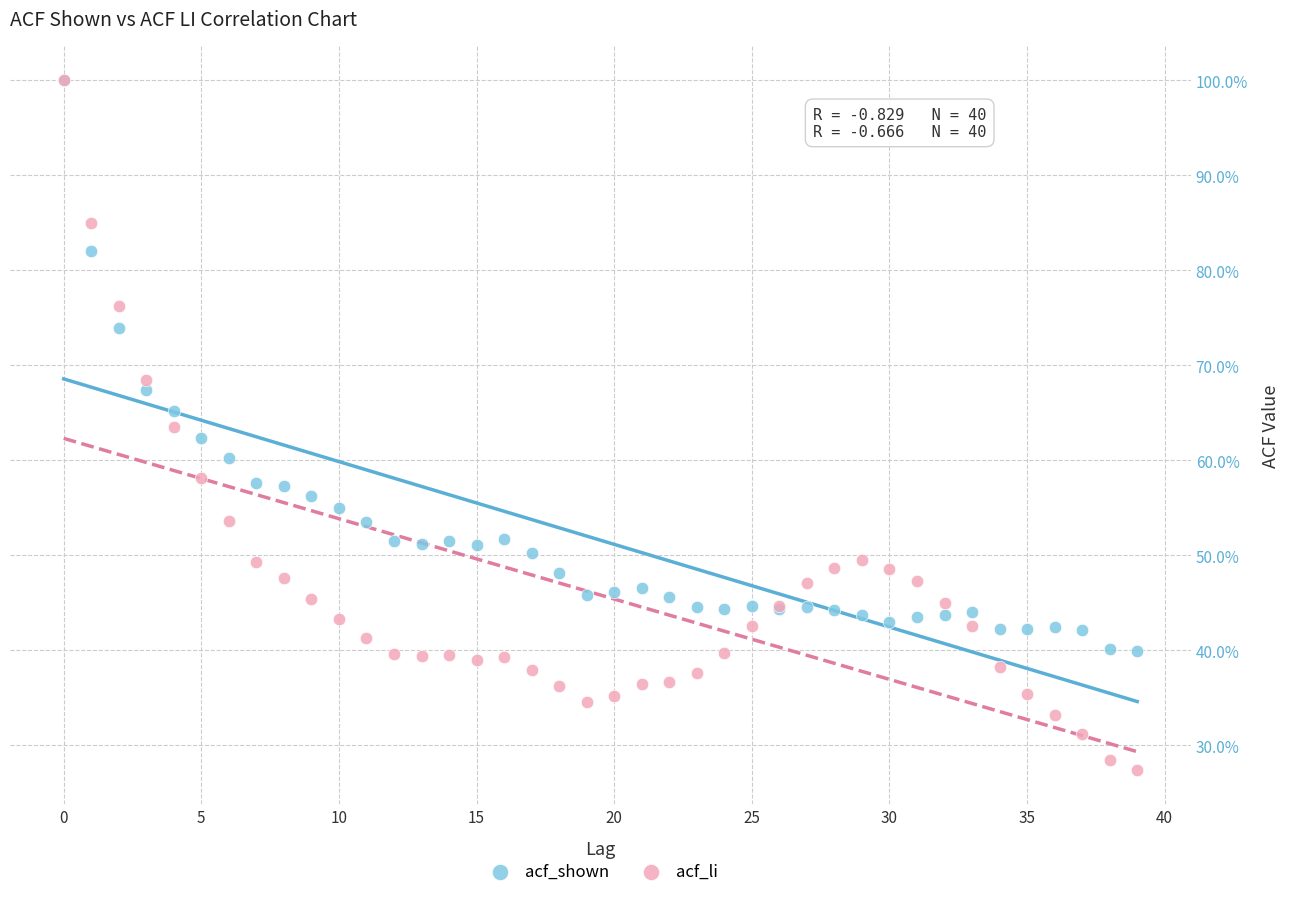

Which series has the largest Y range (max minus min)?

acf_li